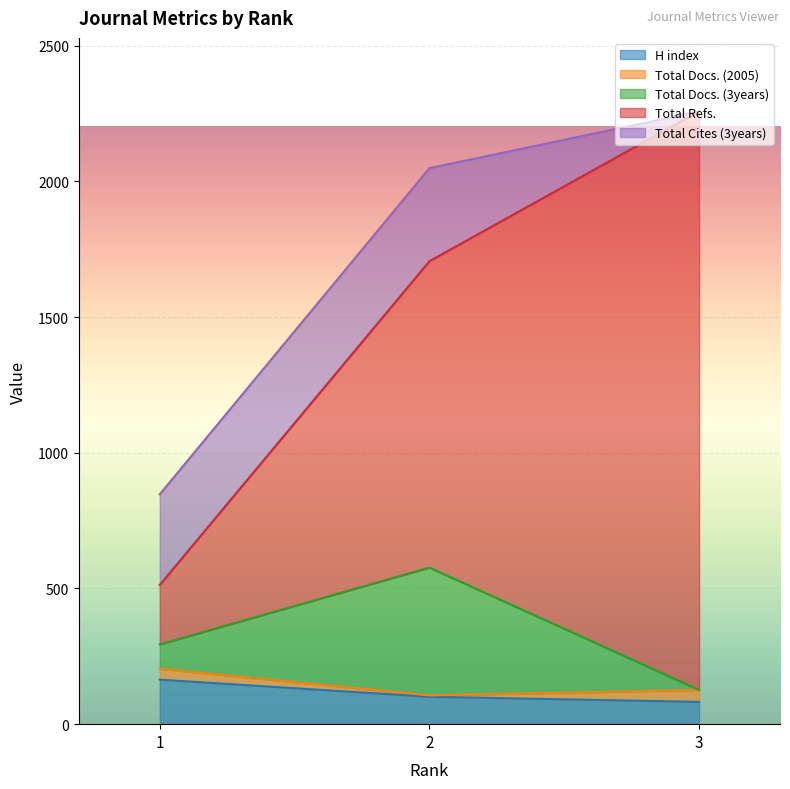

Between 1 and 3, which series saw the biggest shift?

Total Refs.